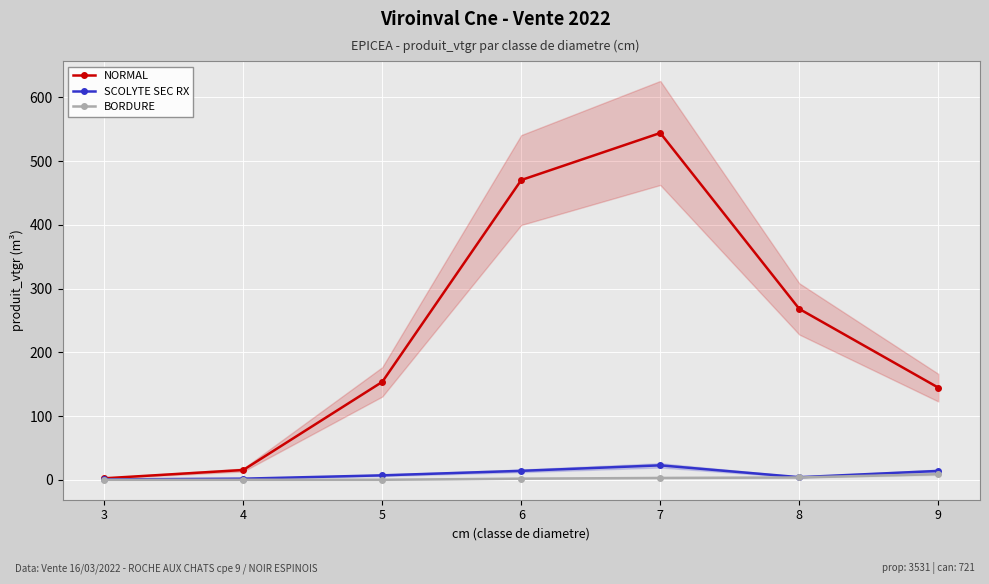

What is the value of the NORMAL point at the 2nd from the left?

15.3